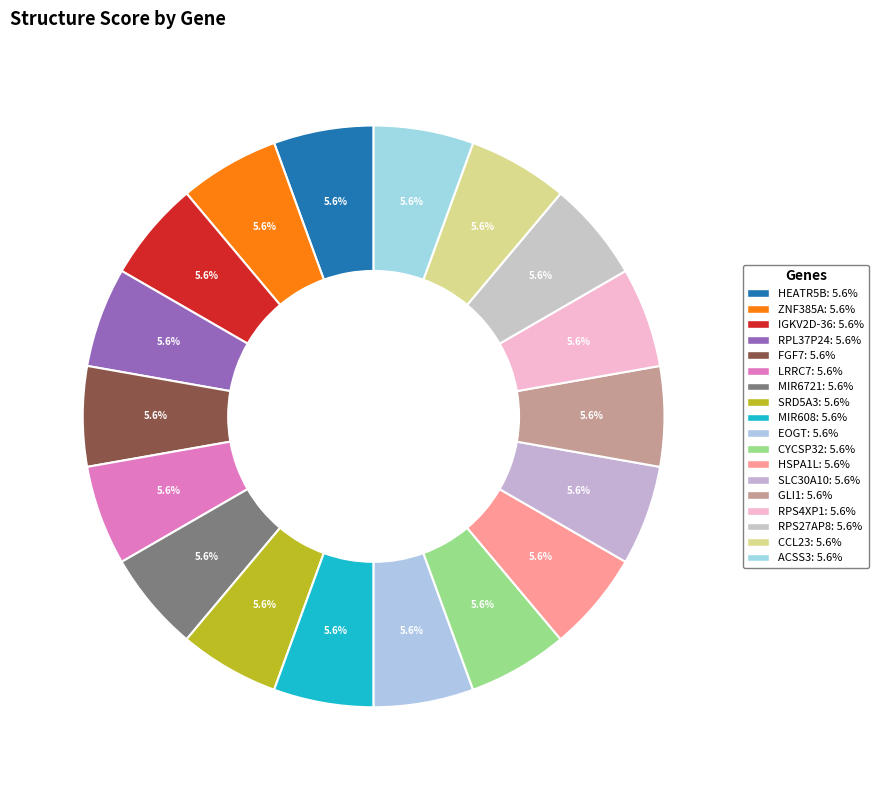

How many slices are in this pie chart?

18